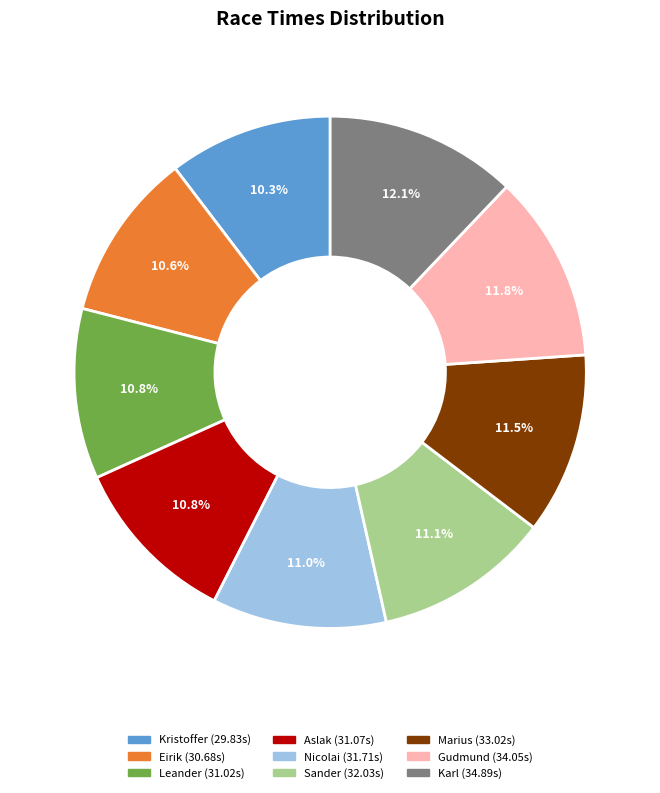

Is there a majority slice in this chart?

No